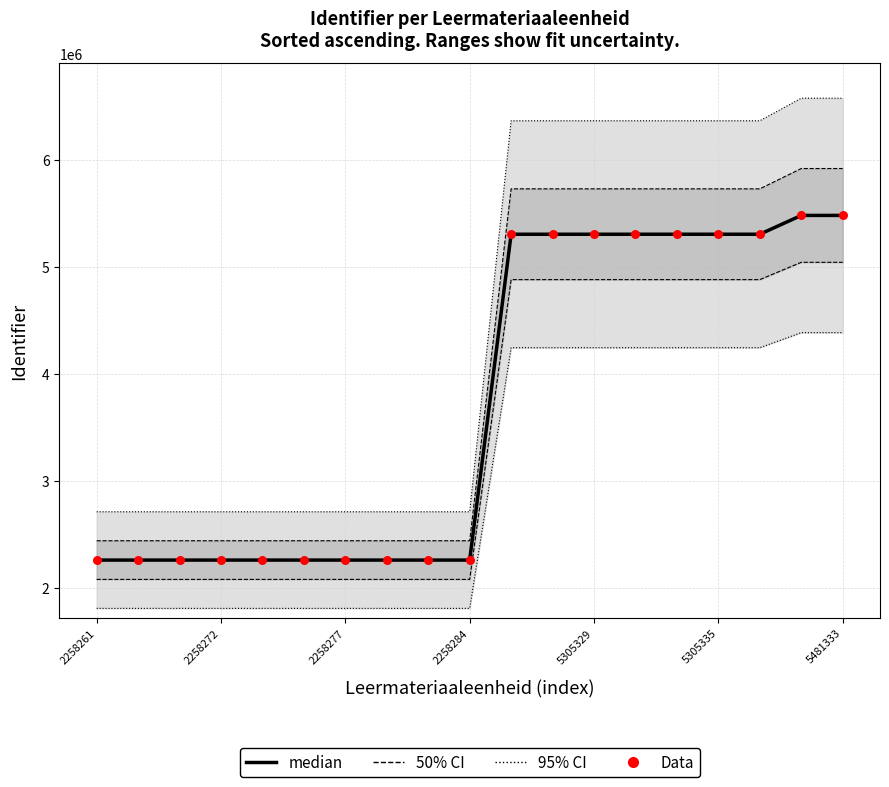

Which series has the largest total across all categories?

median